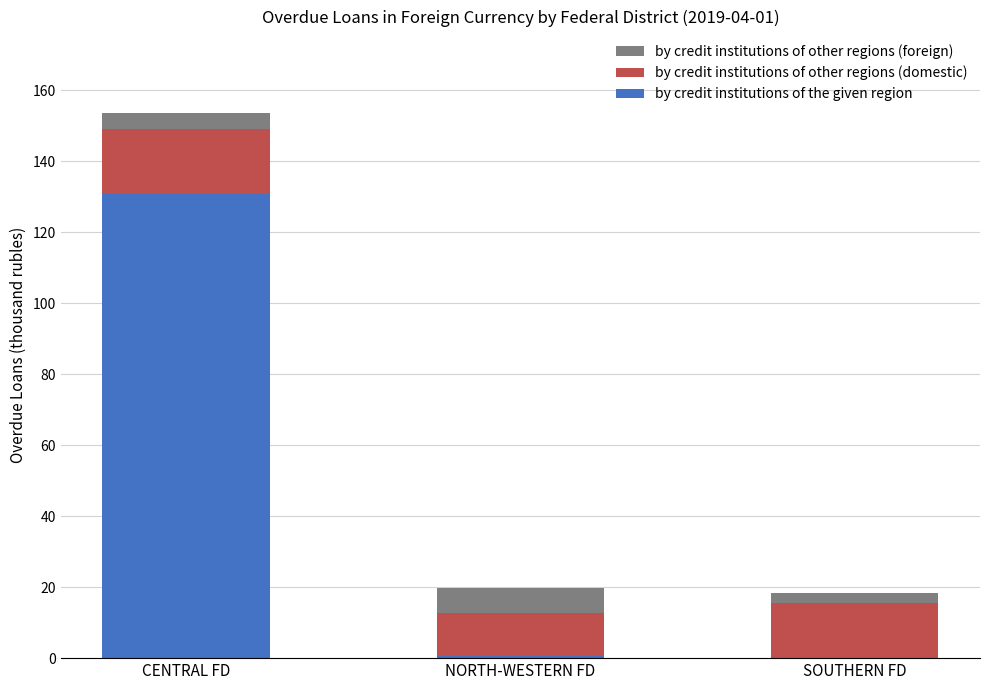

At which category is the sum across all series the highest?

CENTRAL FD